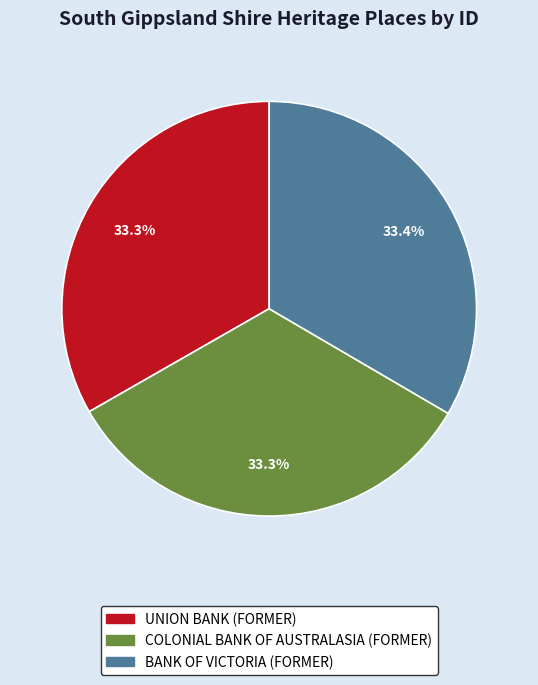

Approximately how many times larger is the value at UNION BANK (FORMER) compared to BANK OF VICTORIA (FORMER)?

1.0